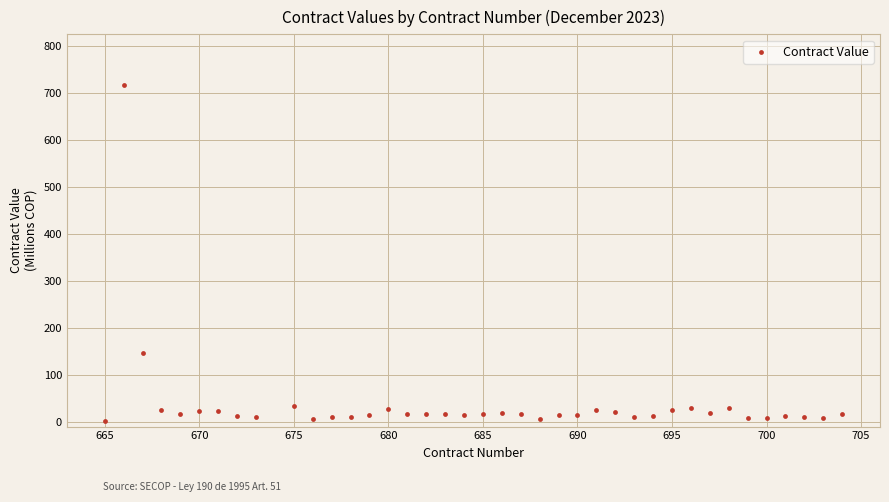

What is the range of X values (max minus min)?

39.0